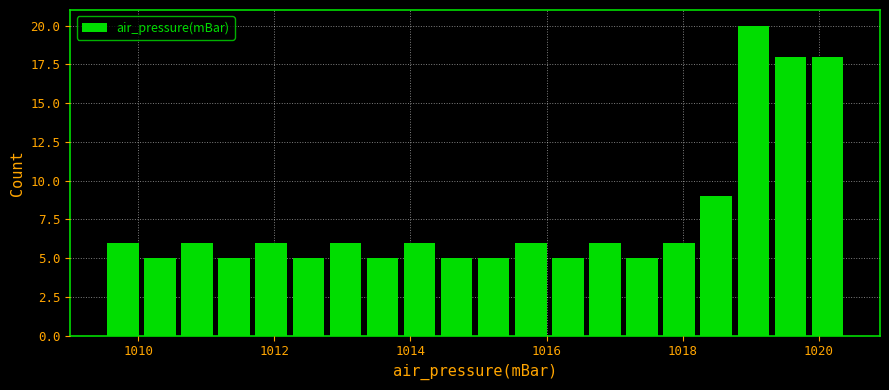

Read against the x-axis, roughly where is the centre of the tallest bar?

1019.0